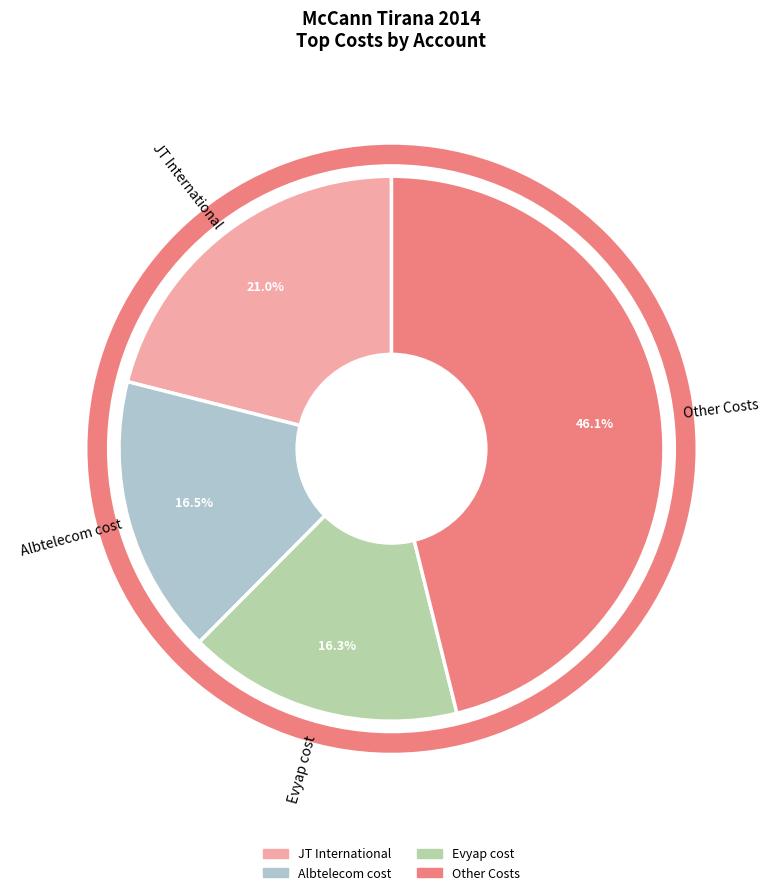

Does any single category account for the majority?

No